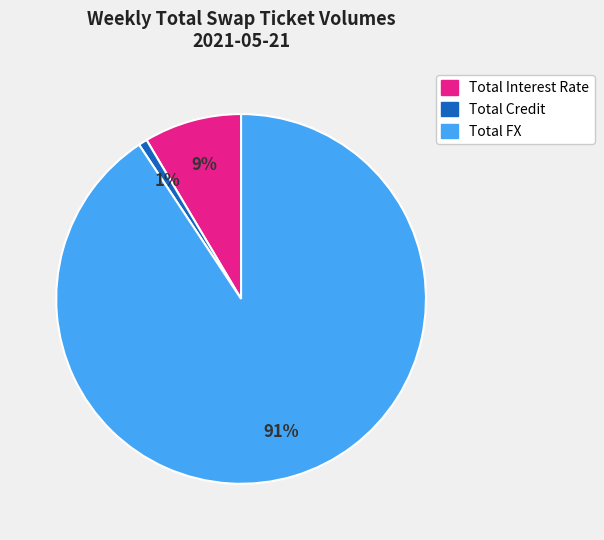

To the nearest percent, what is the combined percentage of Total Credit and Total FX?

91%